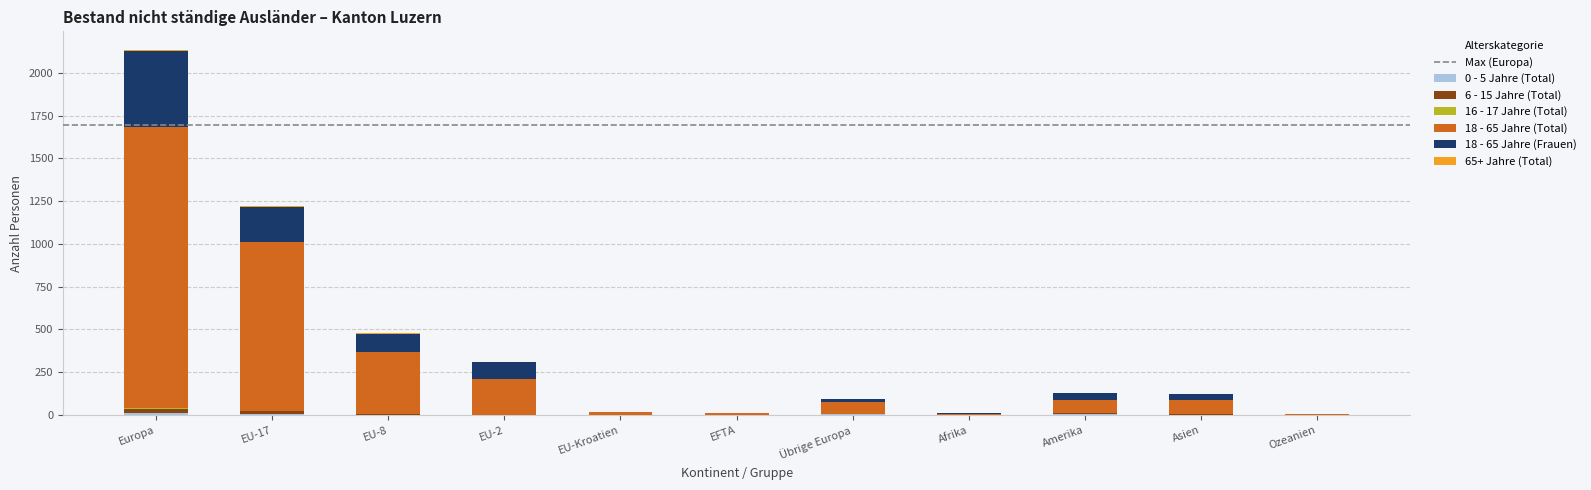

At which category is the sum across all series the highest?

Europa